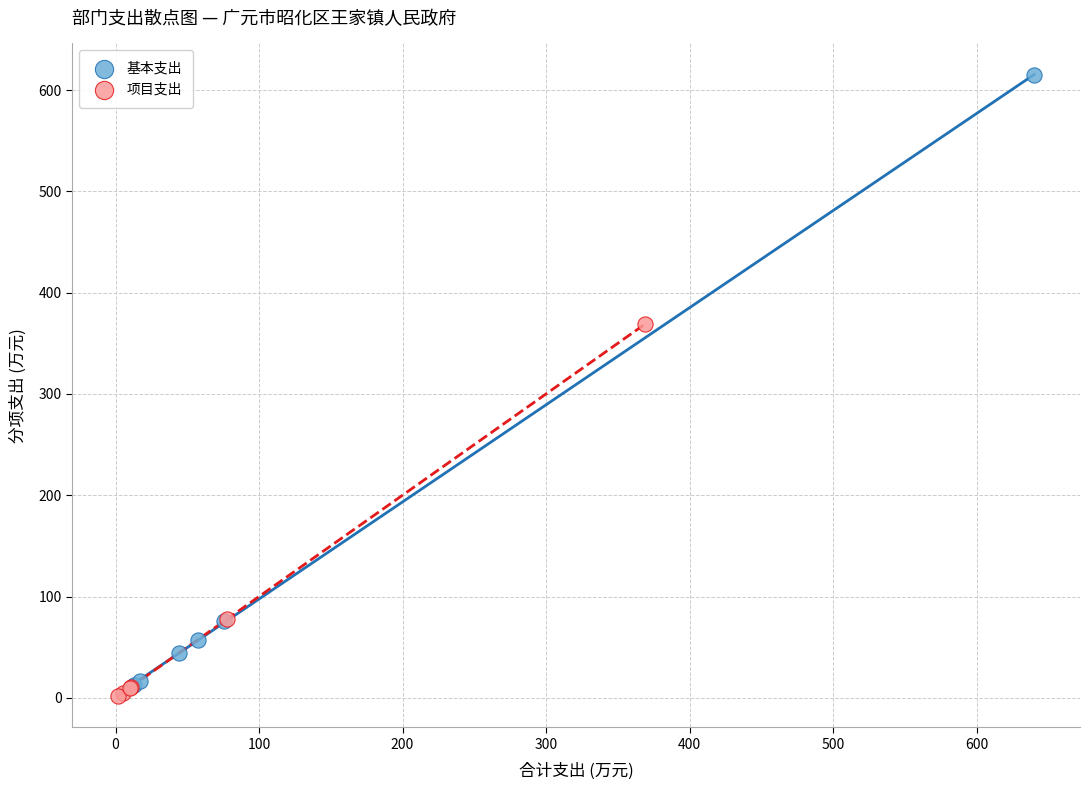

What are all the series names shown in the legend?

基本支出, 项目支出